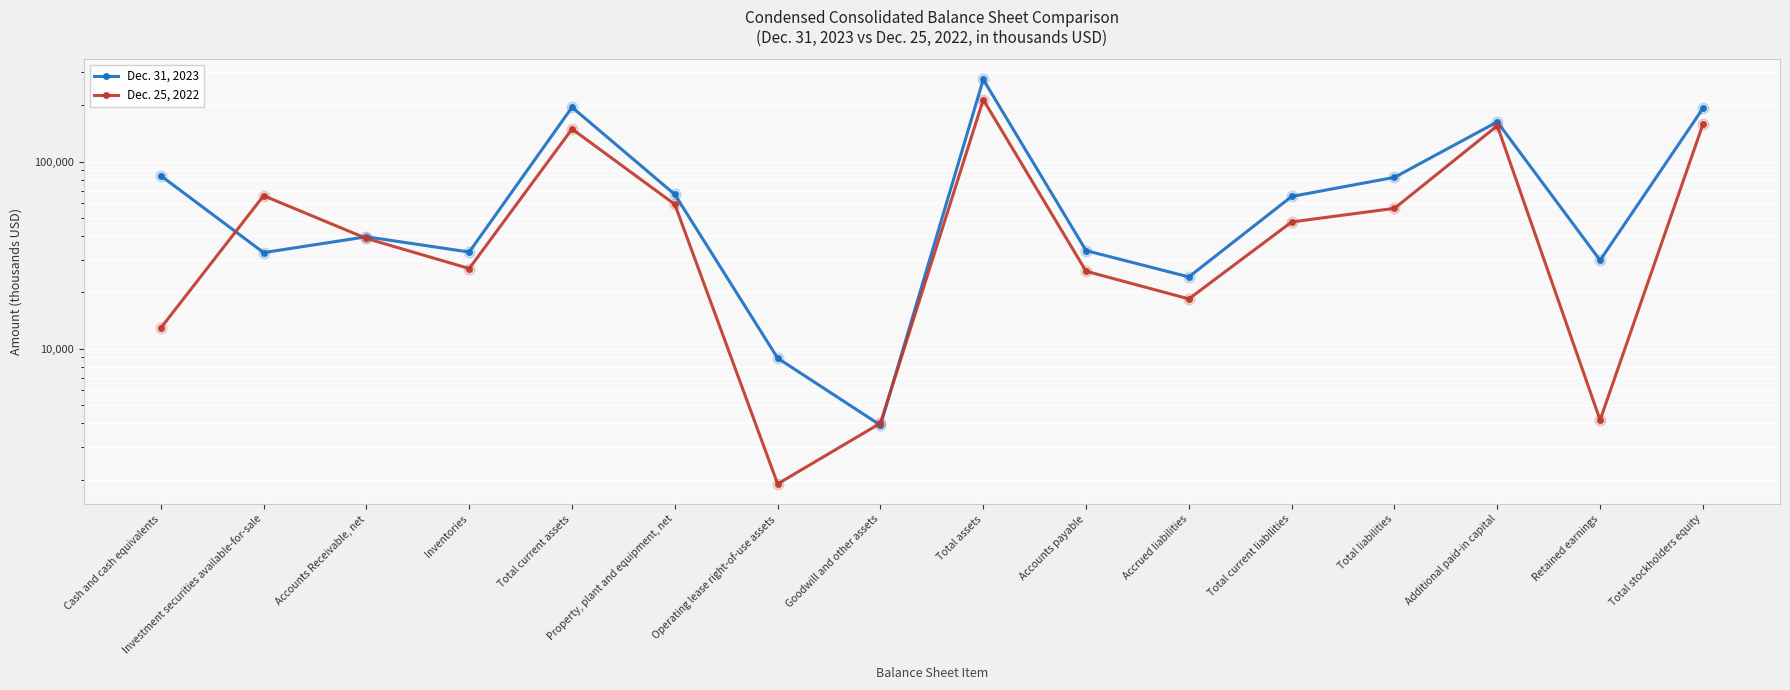

Is the value of Dec. 31, 2023 at Investment securities available-for-sale greater than the value of Dec. 25, 2022 at Inventories?

Yes